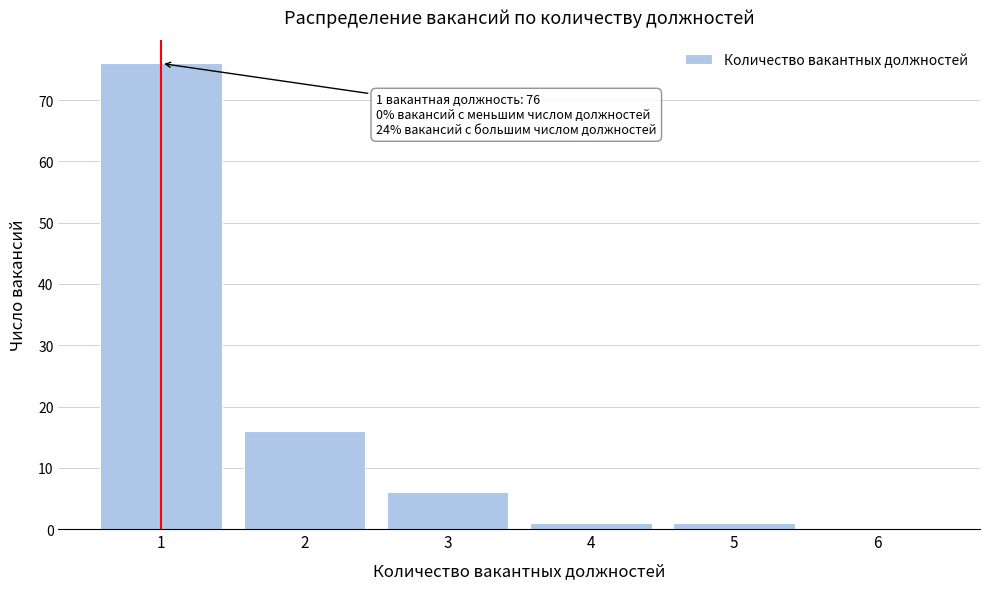

Which range on the x-axis has the tallest bar?

0.5 to 1.5